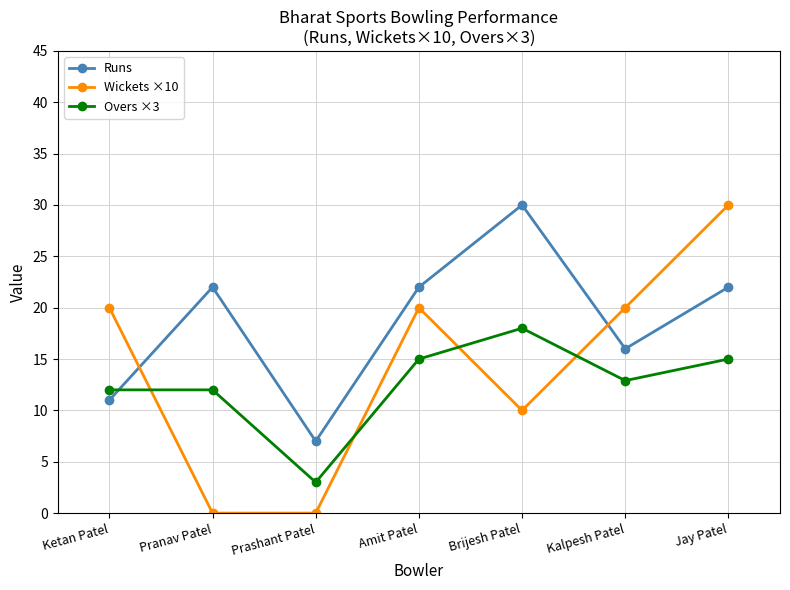

How many times do Overs ×3 and Wickets ×10 cross each other?

4